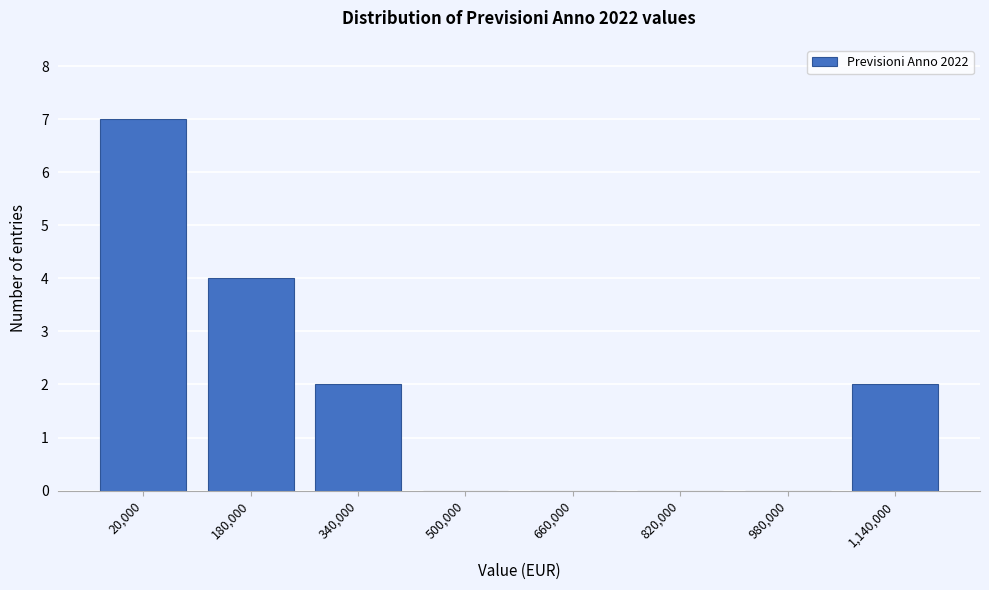

Reading right to left, what are all the values shown in this chart?

1,140,000=2	980,000=0	820,000=0	660,000=0	500,000=0	340,000=2	180,000=4	20,000=7